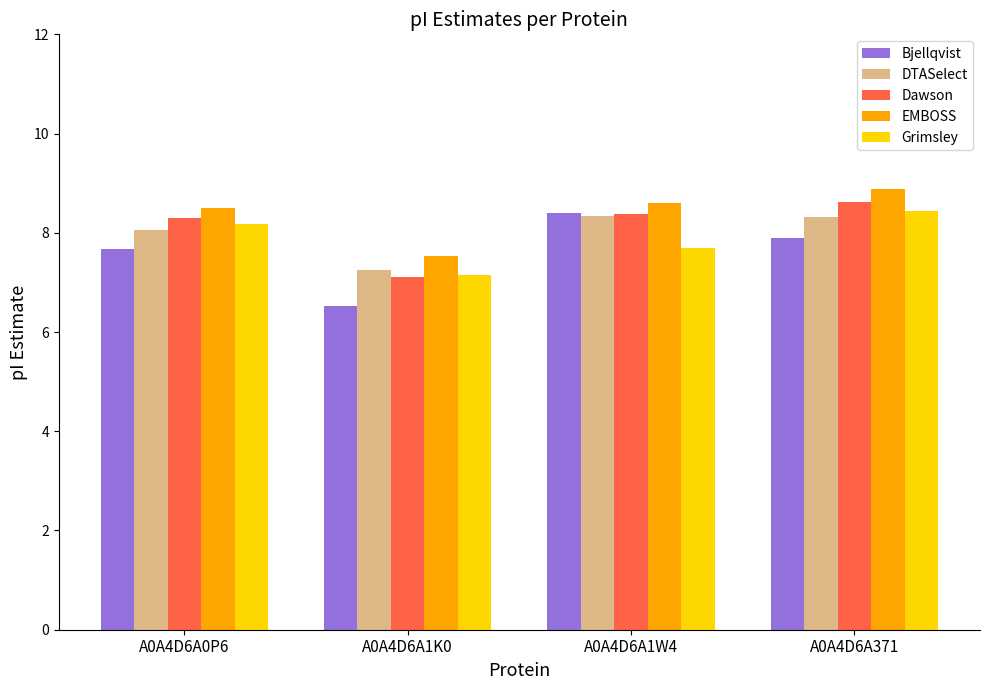

At which category is the sum across all series the highest?

A0A4D6A371